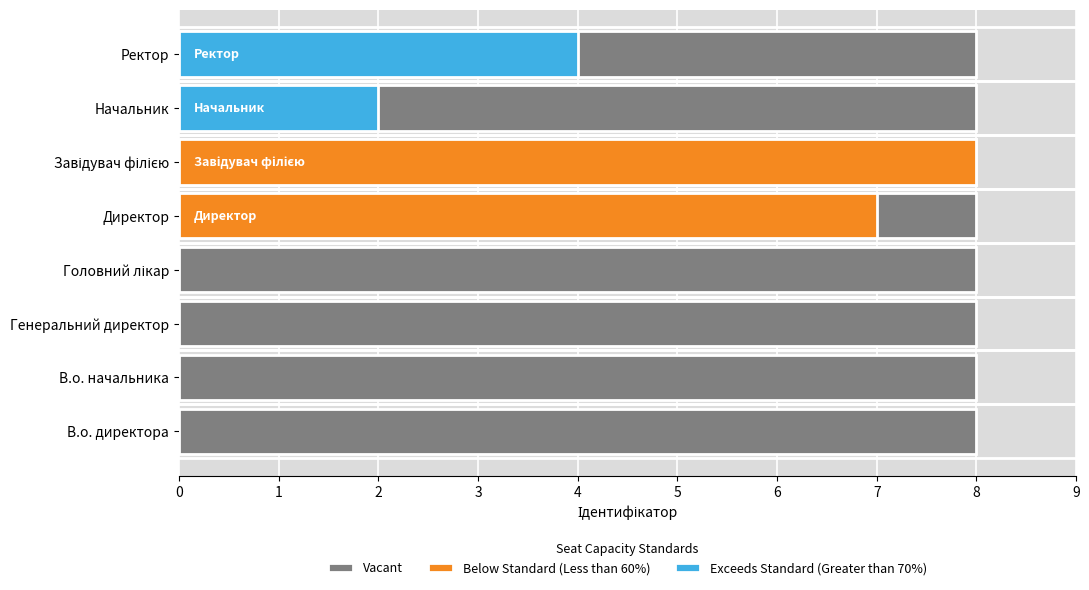

The value at Директор is 7. True or false?

True